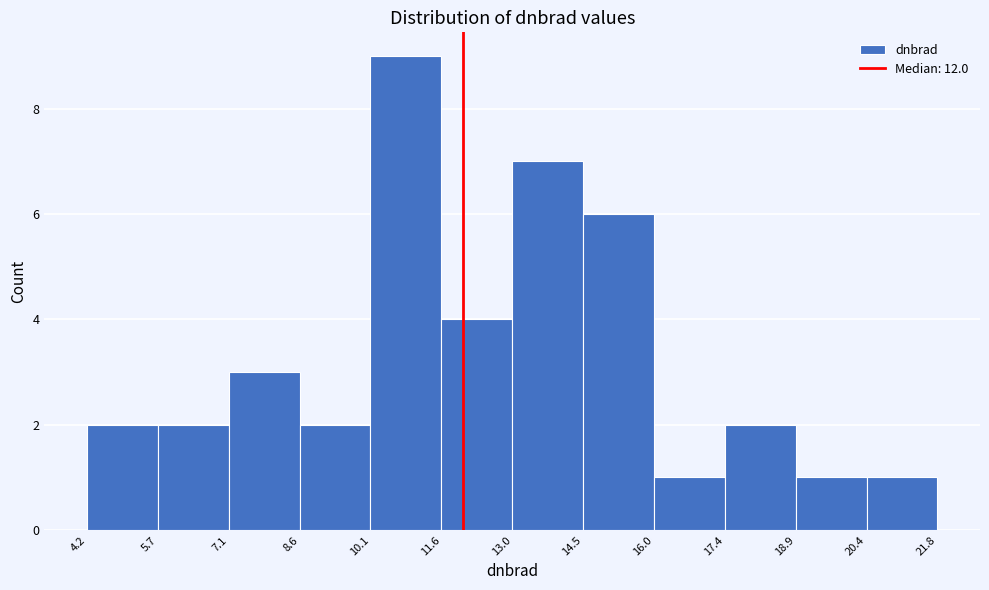

Reading left to right, list every bar in this chart as the range it spans on the x-axis followed by its height. The values are not printed on the chart, so give them approximately, as read against the axis.

4.2 to 5.7: 2
5.7 to 7.1: 2
7.1 to 8.6: 3
8.6 to 10.1: 2
10.1 to 11.6: 9
11.6 to 13.0: 4
13.0 to 14.5: 7
14.5 to 16.0: 6
16.0 to 17.4: 1
17.4 to 18.9: 2
18.9 to 20.4: 1
20.4 to 21.8: 1